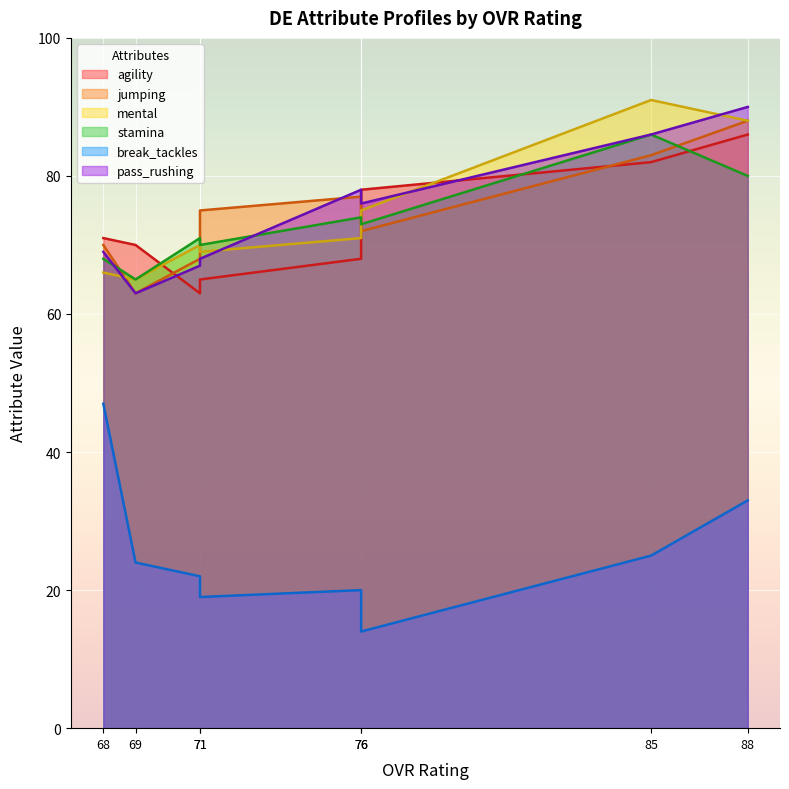

What is the average value of the jumping series?

74